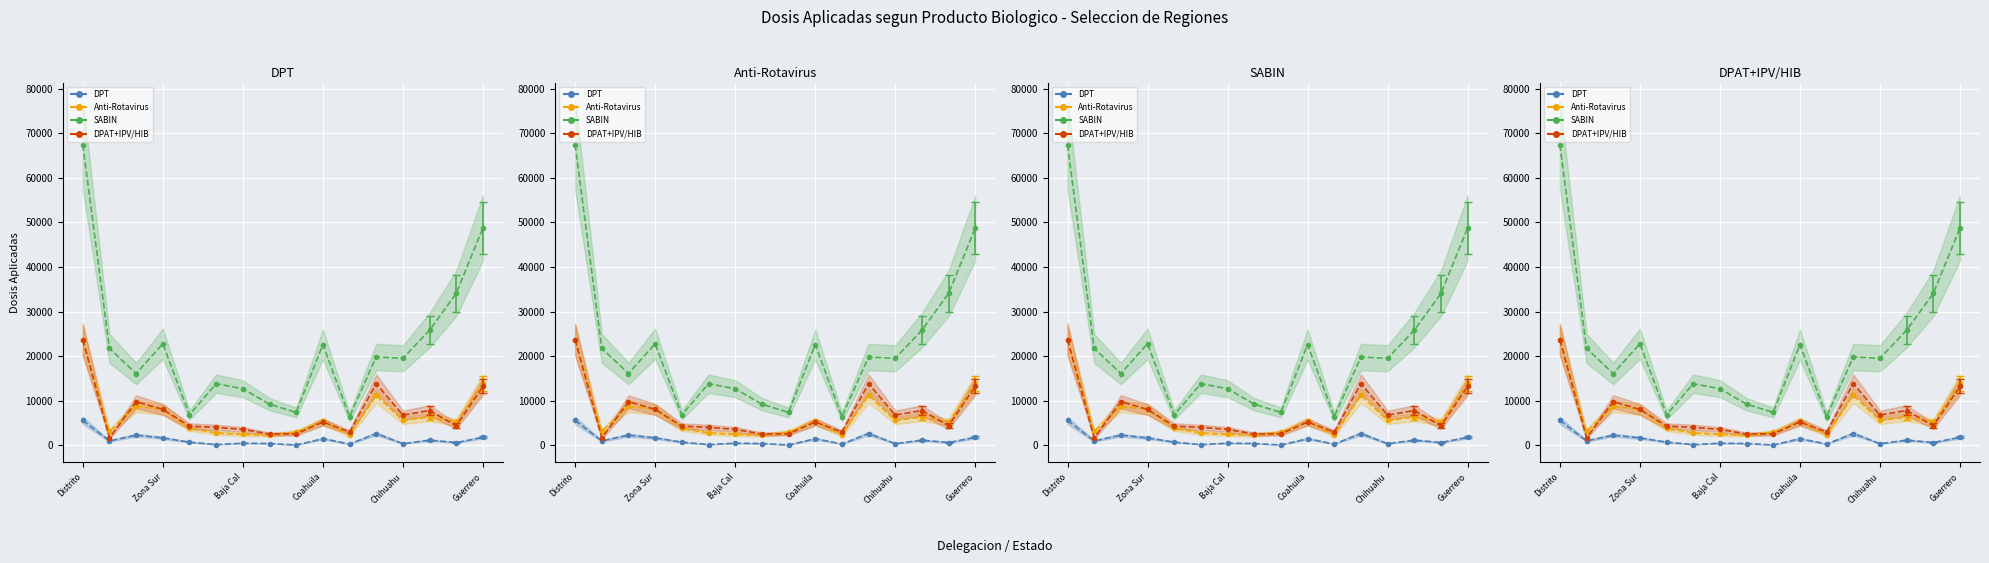

Which has a higher value, Zona Sur or 14?

Zona Sur